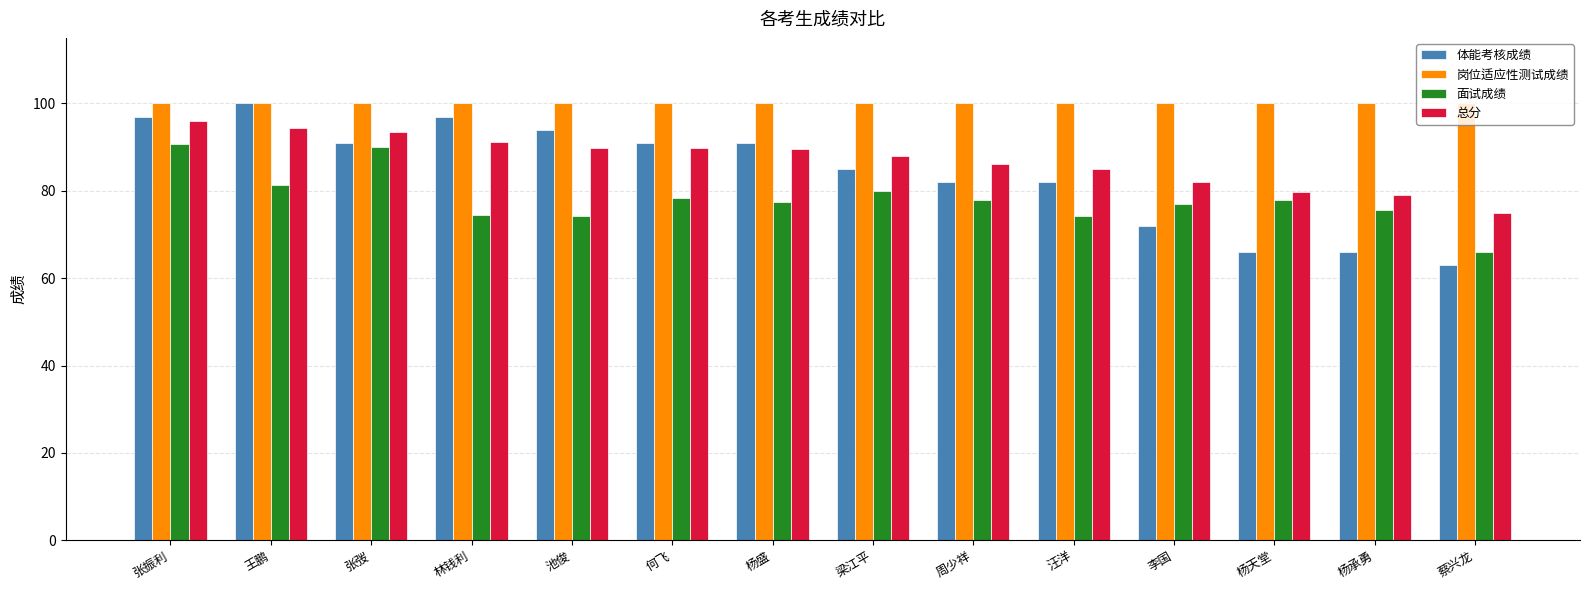

Between 杨天堂 and 蔡兴龙, which series saw the biggest shift?

面试成绩